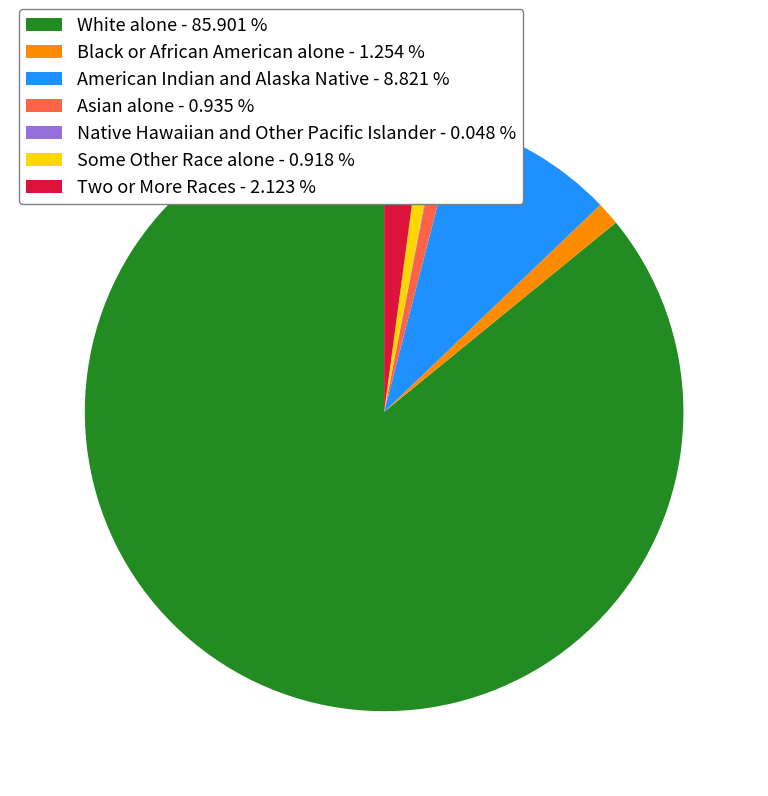

Do Black or African American alone - 1.254 % and White alone - 85.901 % together represent more than half of the pie?

Yes